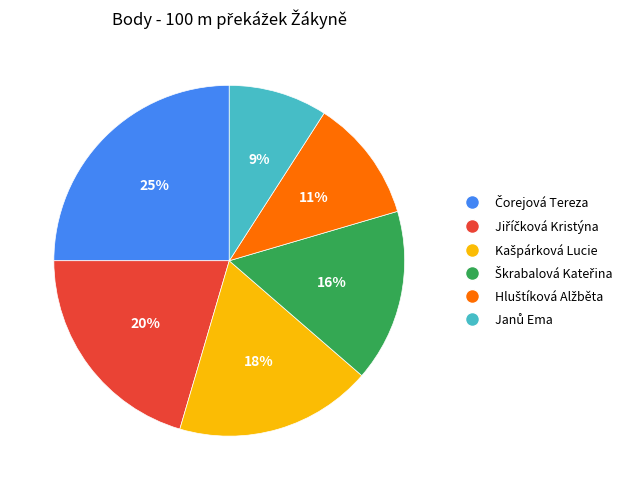

To the nearest percent, what is the difference between the largest and smallest slice percentages?

16%